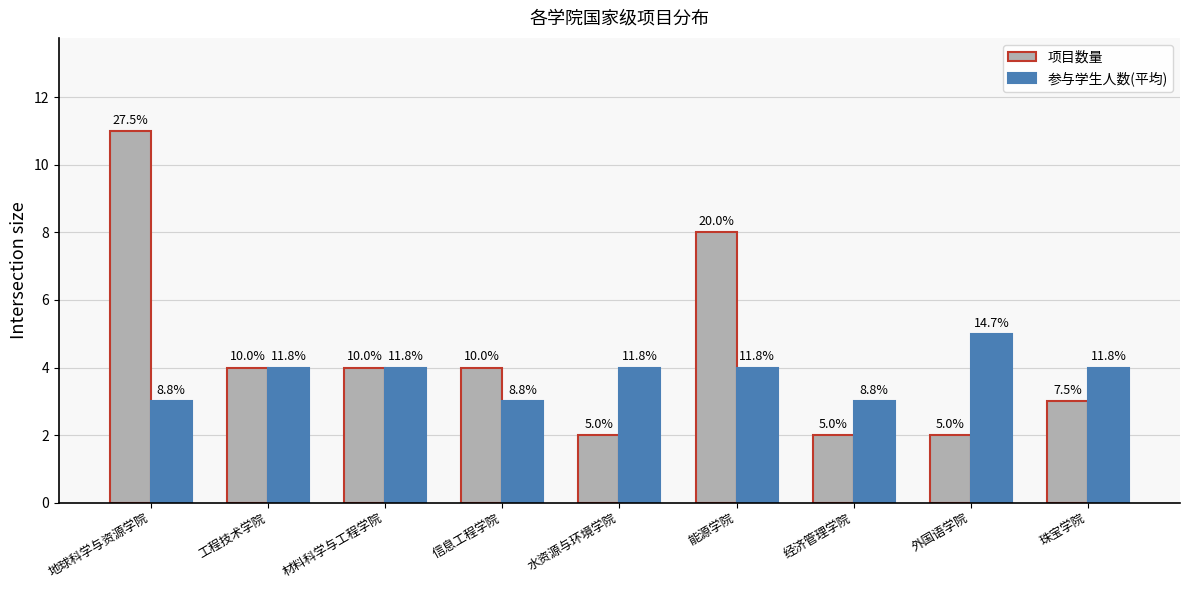

What is the sum of the 项目数量 values at 工程技术学院 and 珠宝学院?

7